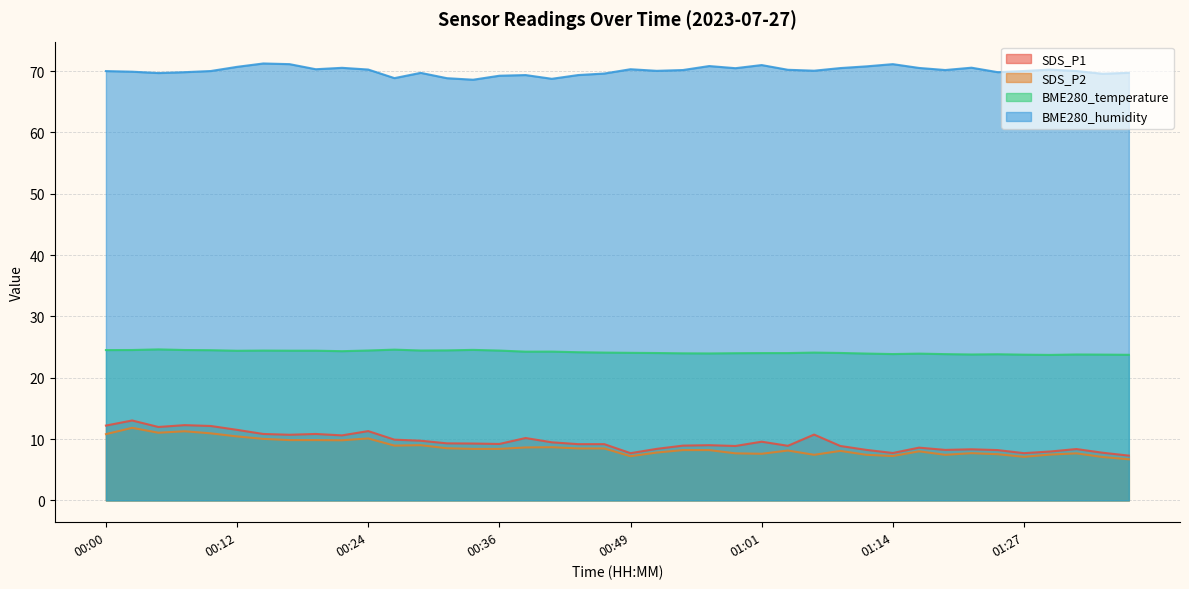

The value of BME280_humidity at 00:54 is 34.1. True or false?

False